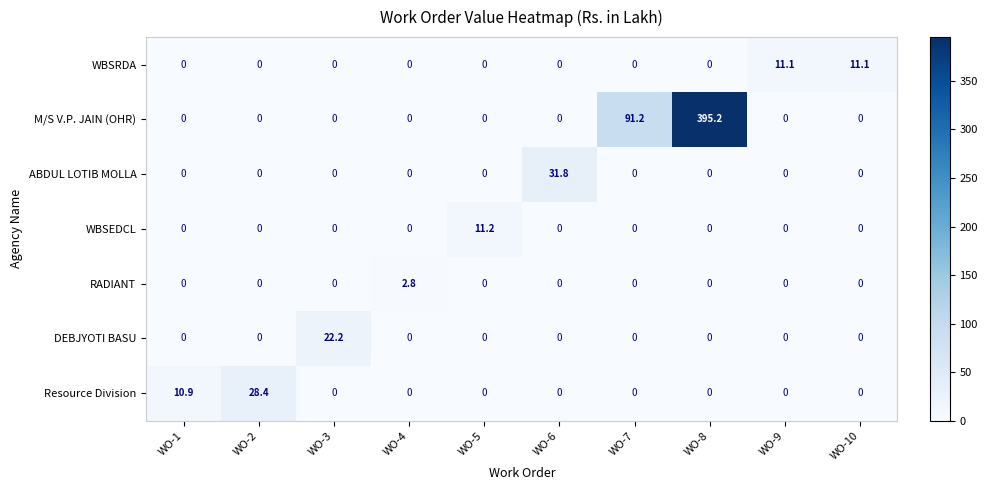

What is the maximum value for DEBJYOTI BASU?

22.2